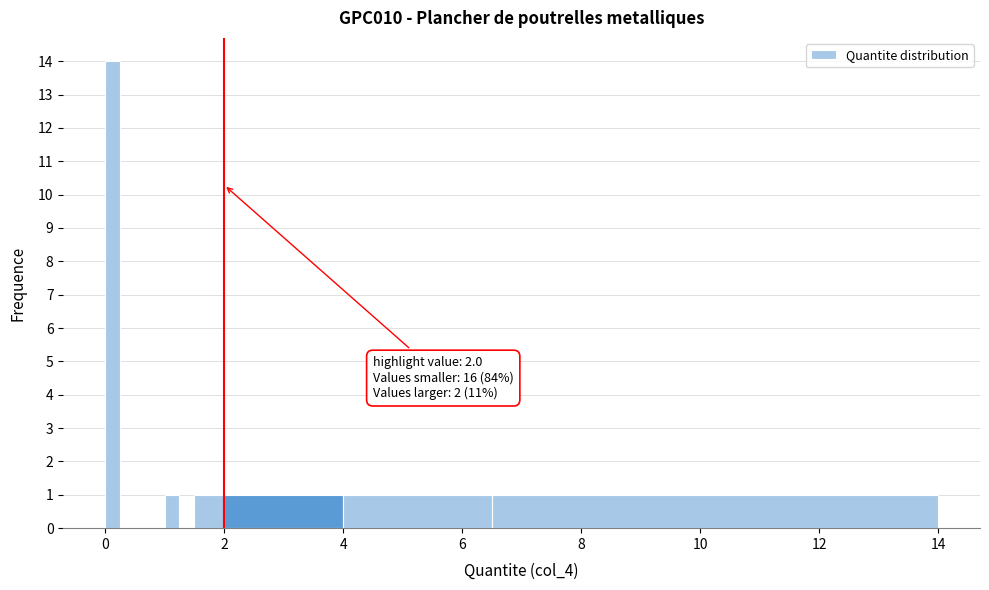

Read against the x-axis, roughly where is the centre of the tallest bar?

0.2